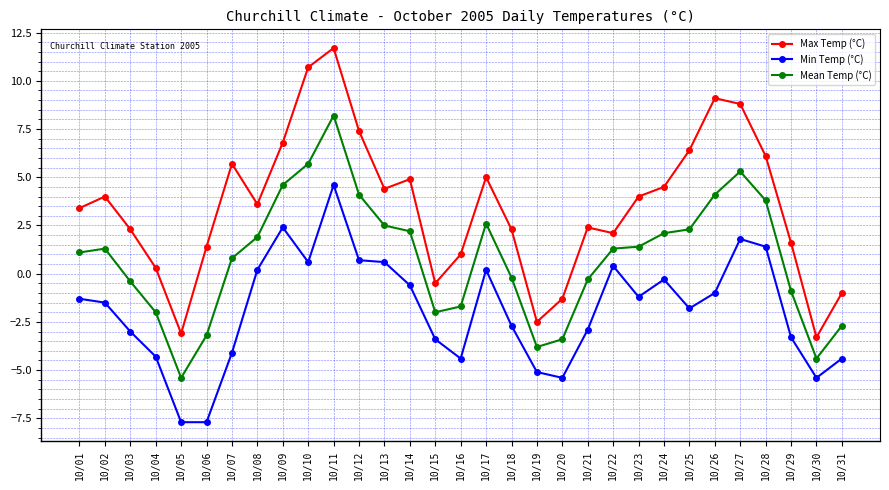

Which series changed the most between 10/03 and 10/16?

Min Temp (°C)